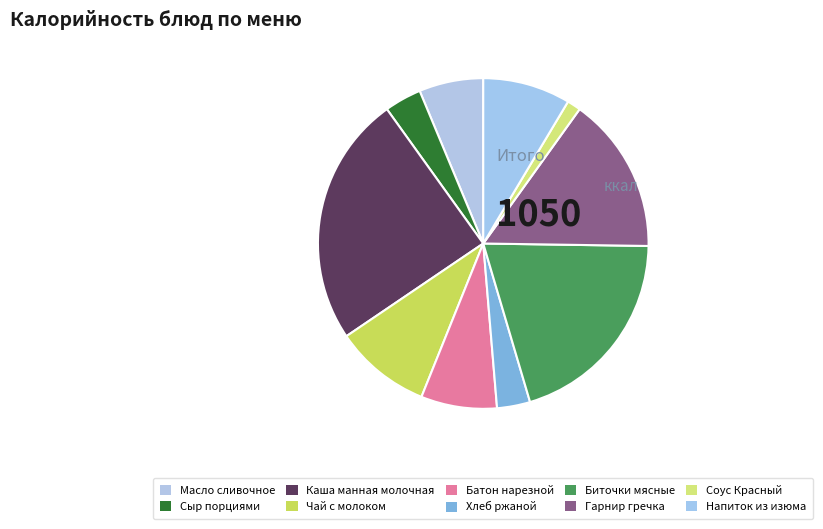

What is the ratio of the value at Масло сливочное to the value at Хлеб ржаной?

1.9